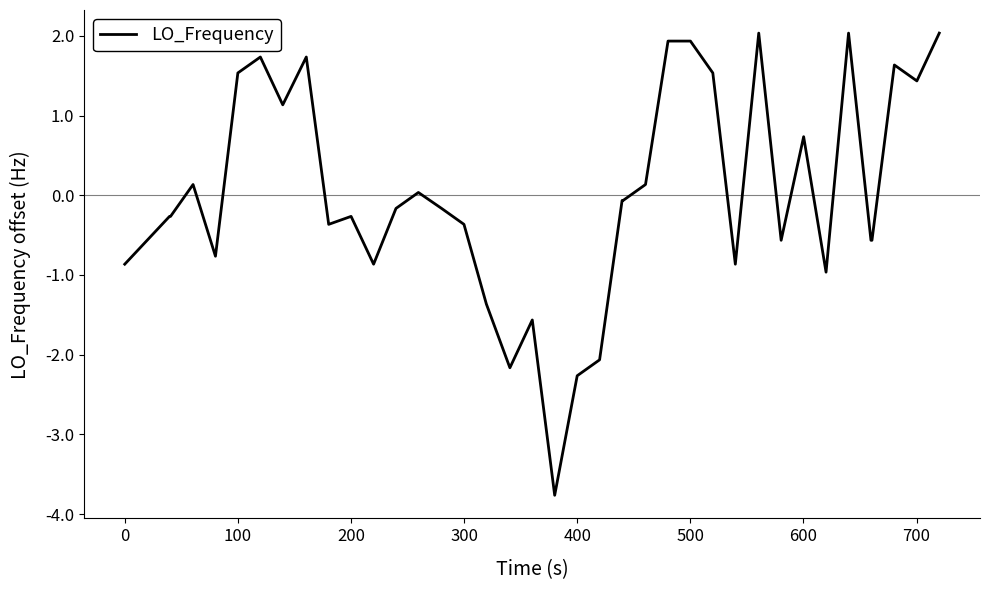

What is the difference between the maximum and minimum values?

5.8